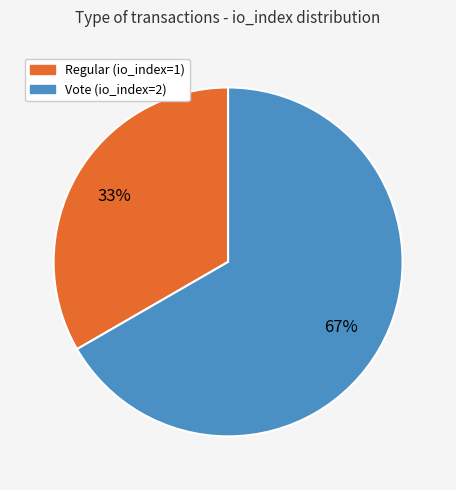

What is the ratio of the value at Vote (io_index=2) to the value at Regular (io_index=1)?

2.0